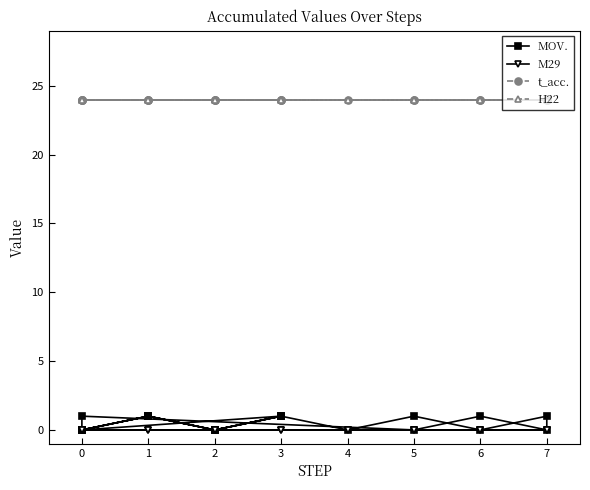

Is the value of t_acc. at 4 greater than the value of MOV. at 1?

Yes